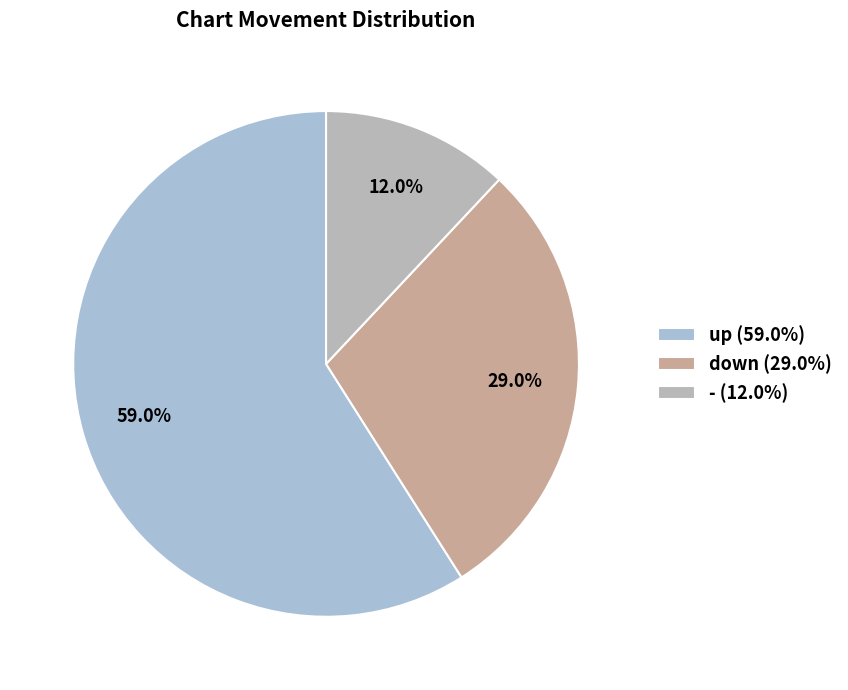

What percentage do - and up together represent?

71.0%